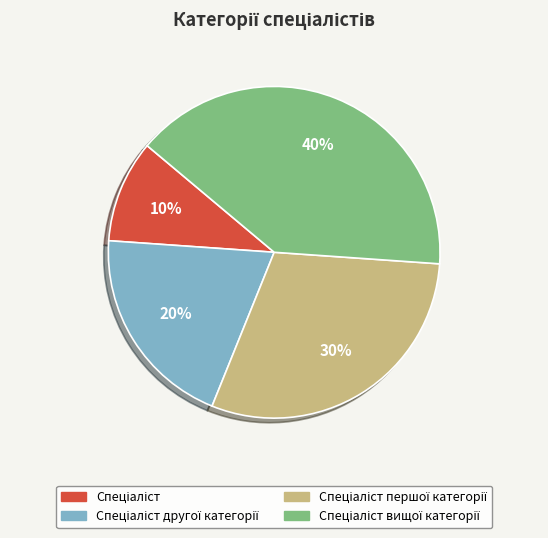

To the nearest percent, what is the difference between the largest and smallest slice percentages?

30%